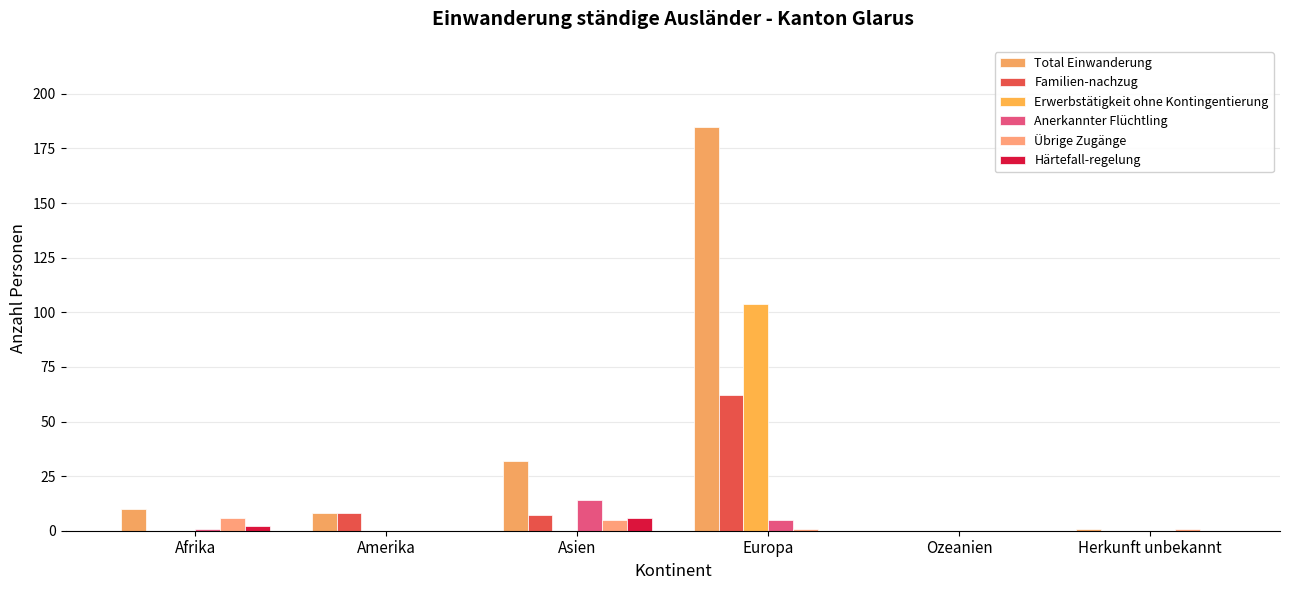

What is the sum of all Familien-nachzug values?

77